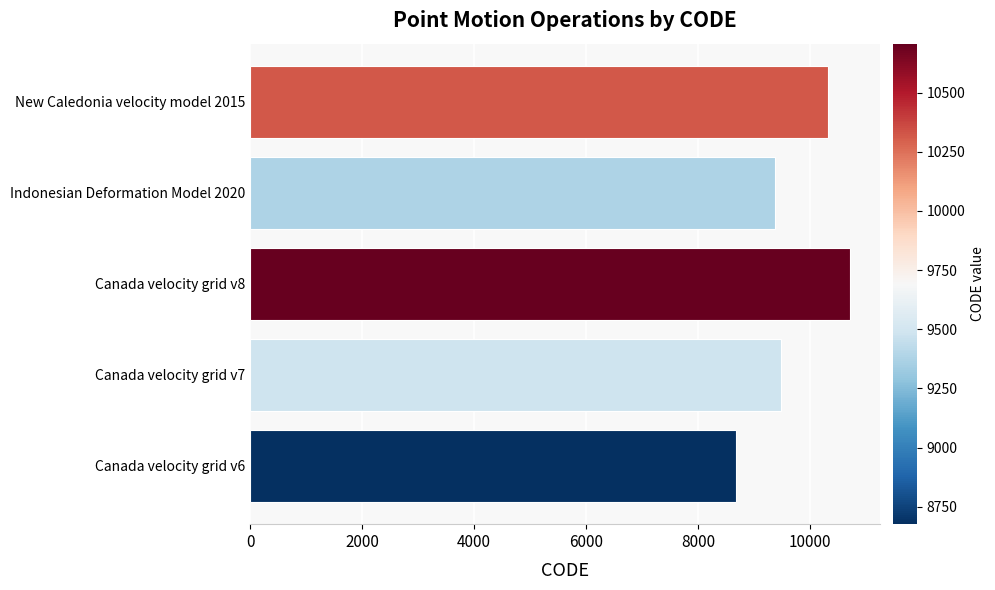

Which has a higher value, Canada velocity grid v7 or New Caledonia velocity model 2015?

New Caledonia velocity model 2015